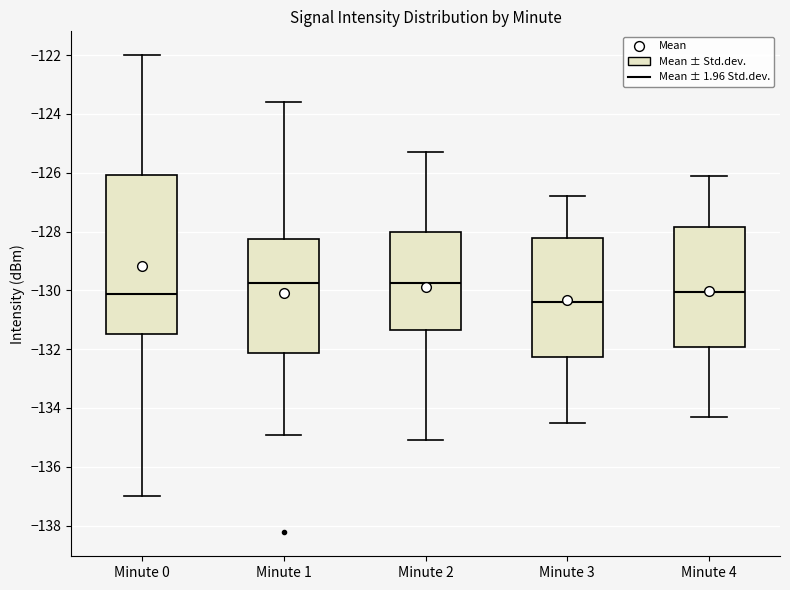

Which box's median line is the lowest?

Minute 3